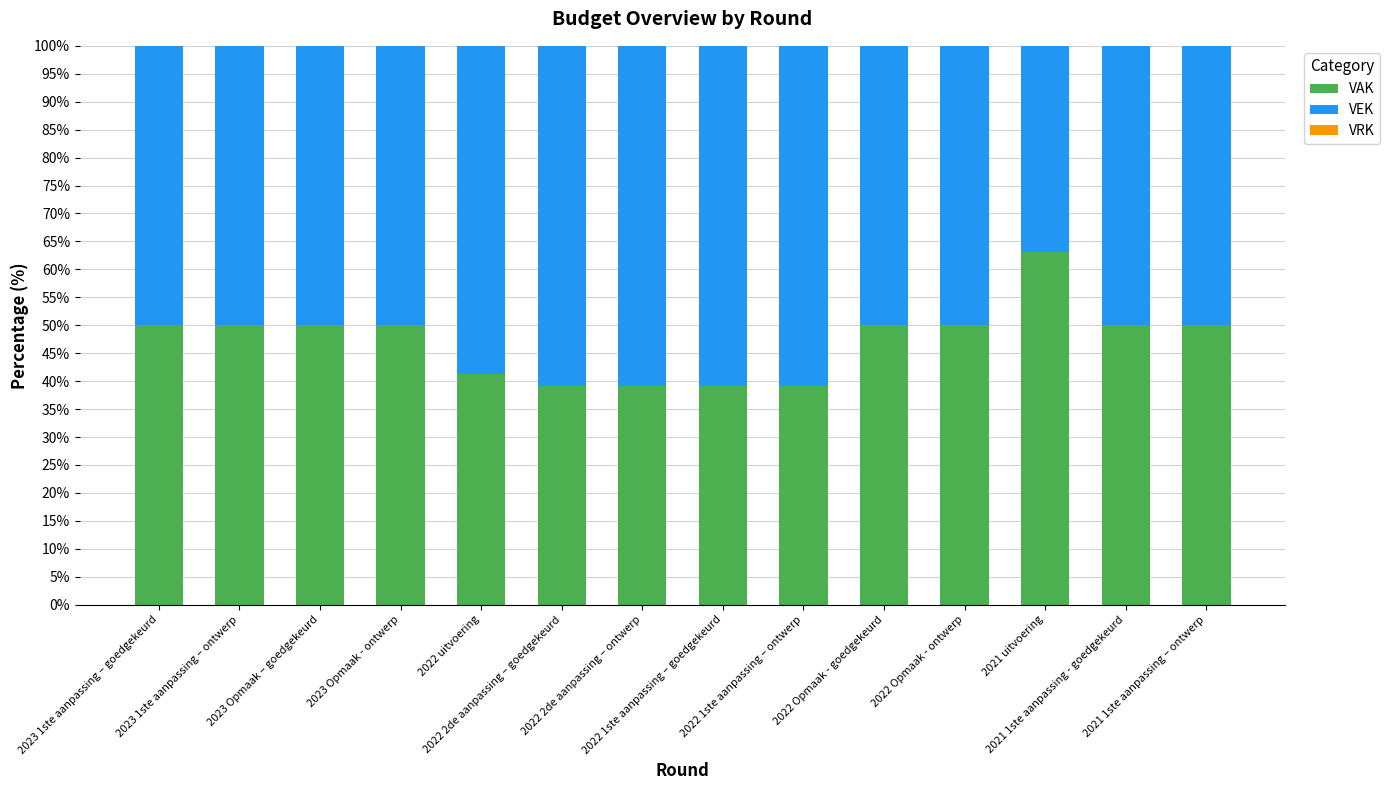

What is the difference between the maximum and minimum values in the VAK series?

24.0